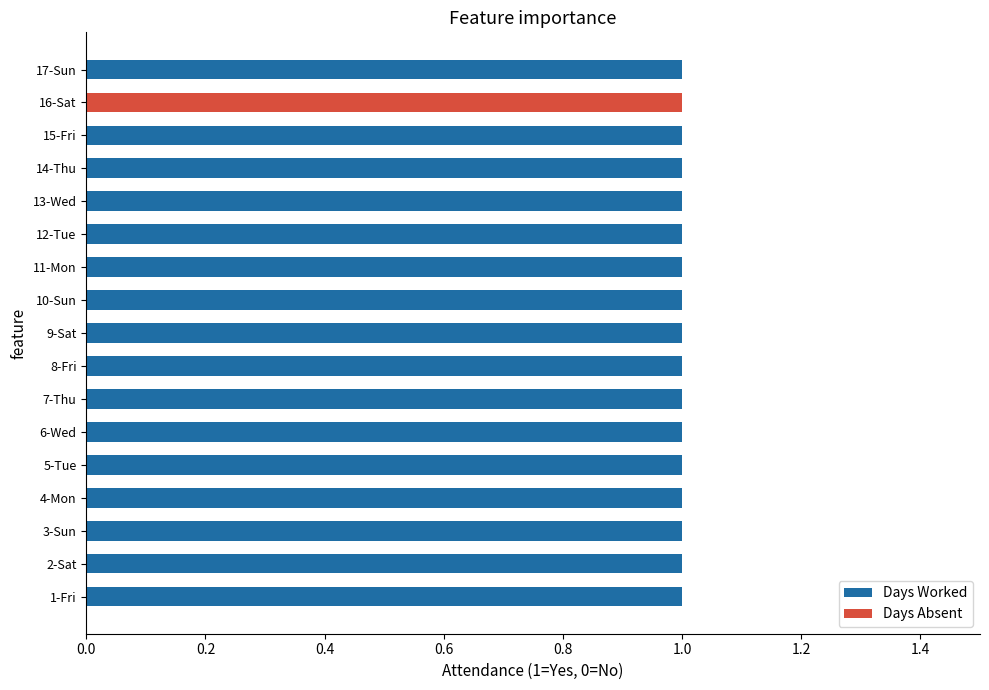

True or false: Days Worked has a value of 0 at 16-Sat.

True